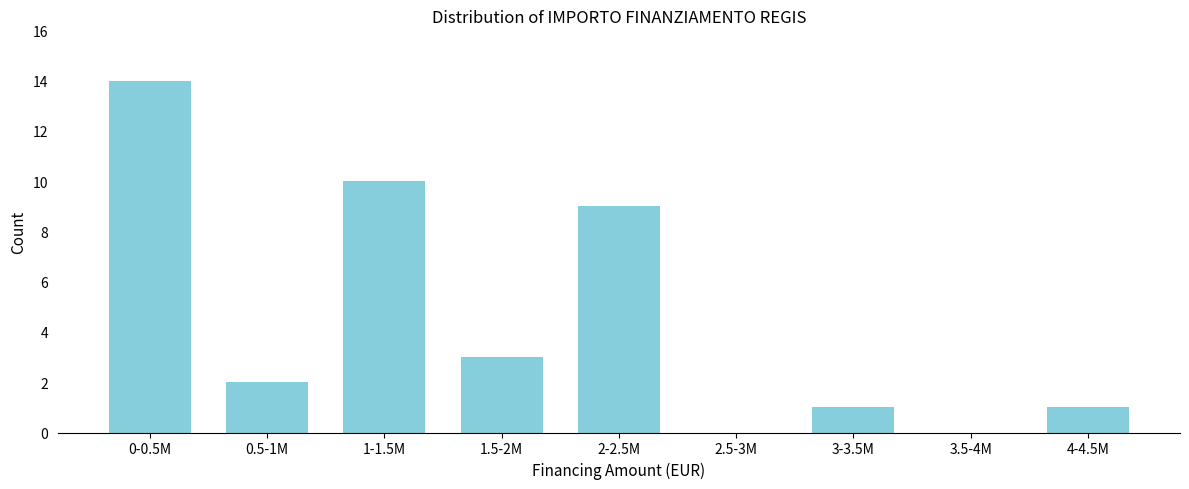

Reading right to left, extract all data points from this chart.

4-4.5M=1	3.5-4M=0	3-3.5M=1	2.5-3M=0	2-2.5M=9	1.5-2M=3	1-1.5M=10	0.5-1M=2	0-0.5M=14